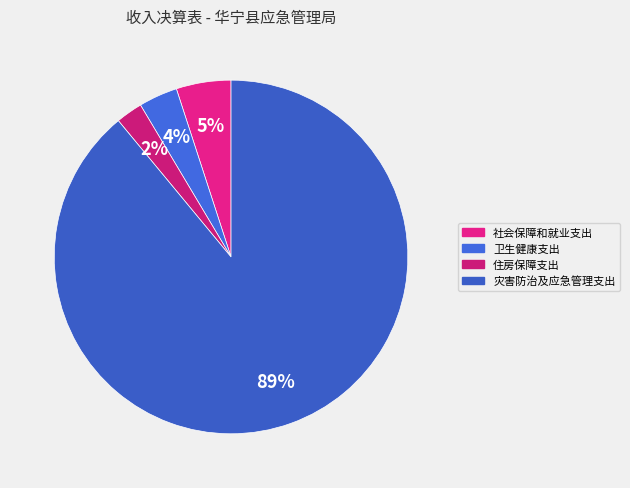

To the nearest percent, what portion does 住房保障支出 represent?

2%